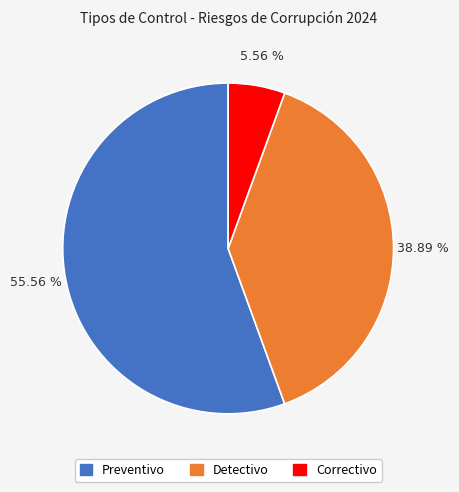

Is it true that Preventivo is 56% of the pie?

True